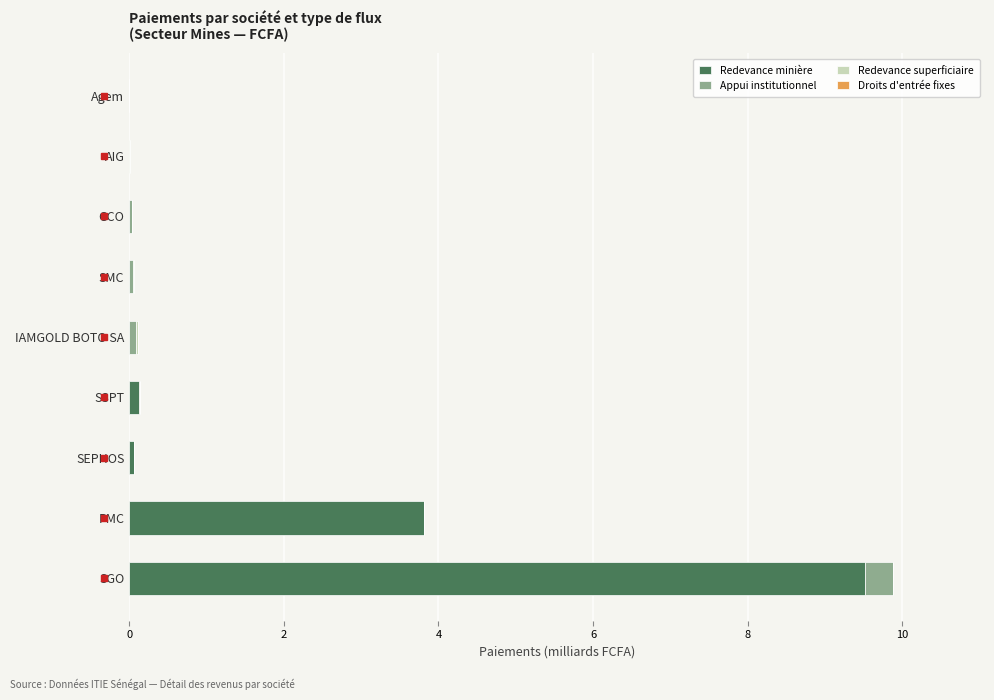

The value of Redevance minière at Agem is 6.5. True or false?

False